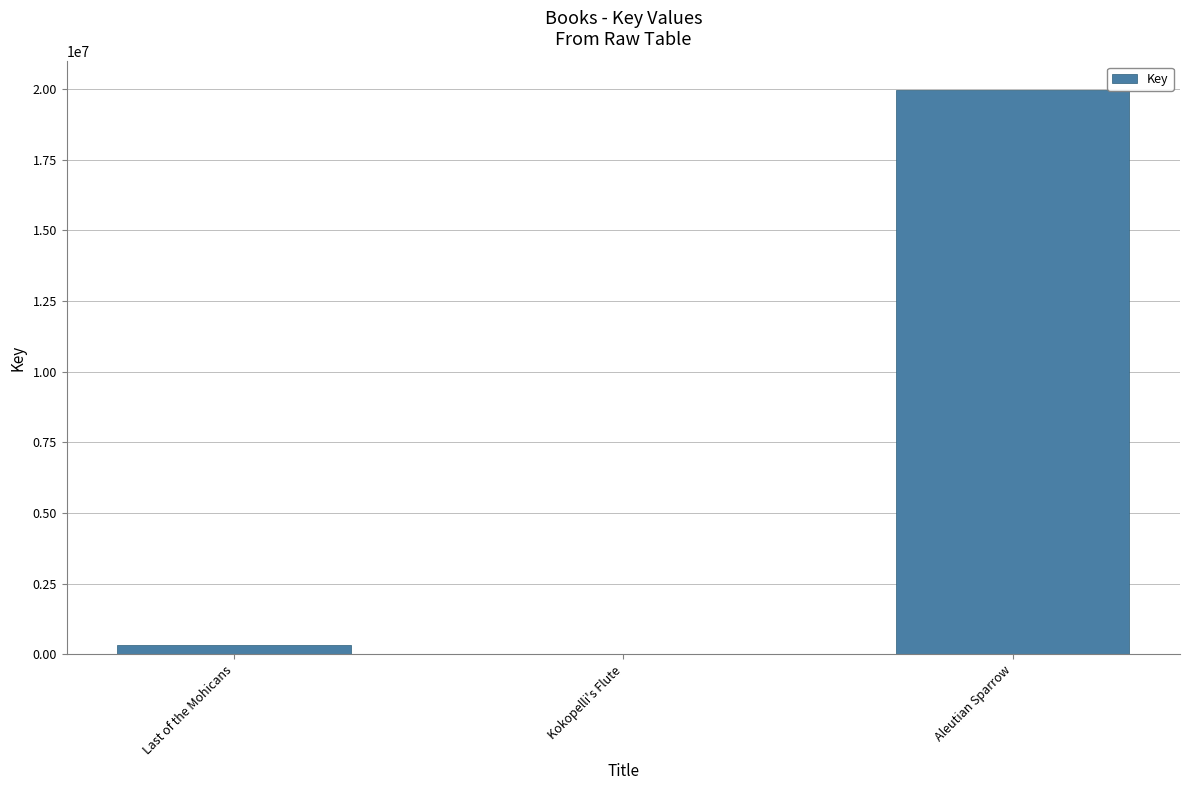

Are the bars horizontal?

No